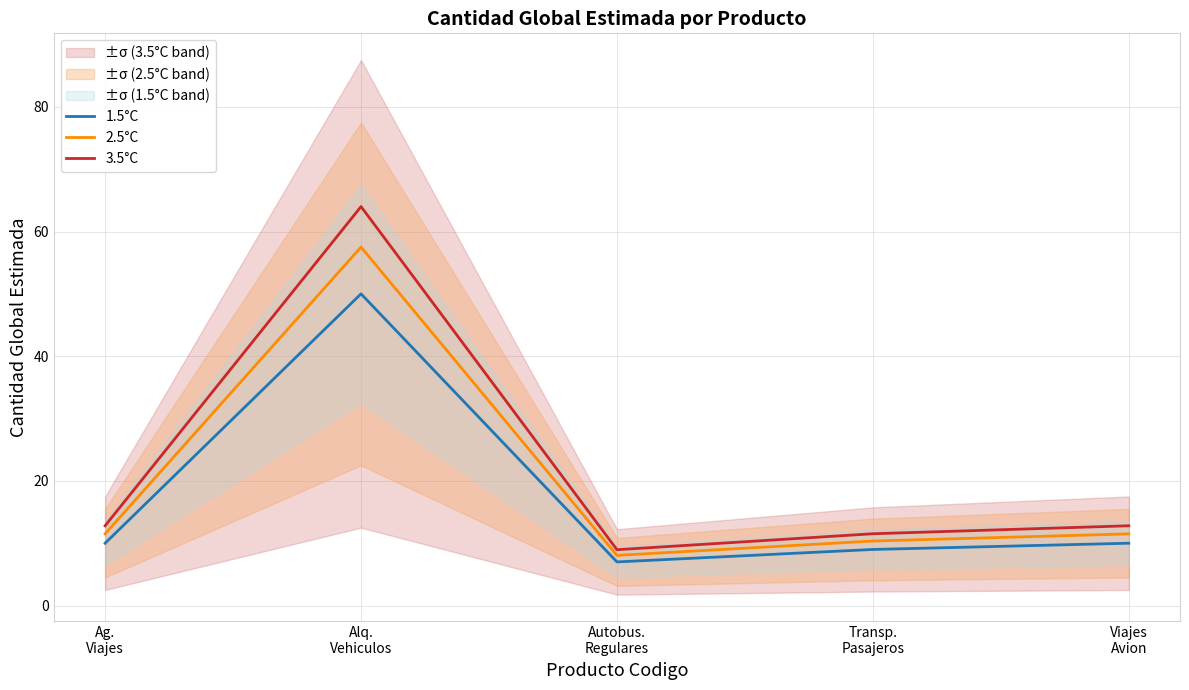

At which category is the sum across all series the highest?

Alq.
Vehiculos